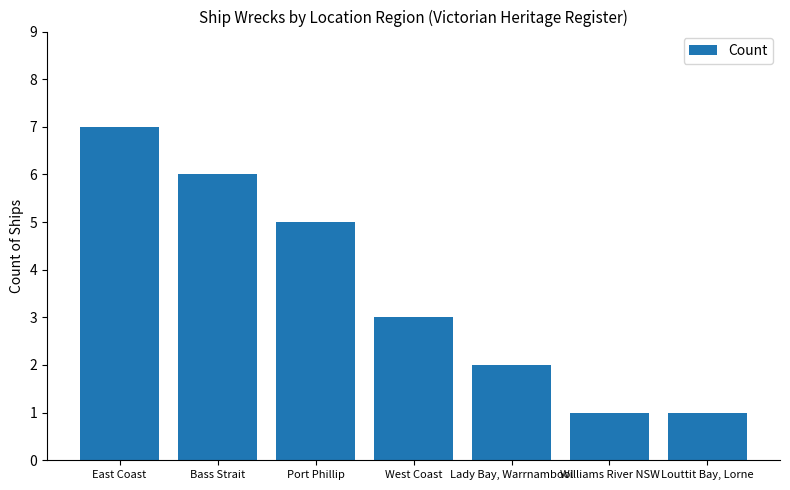

What is the label of the 2nd bar from the left?

Bass Strait